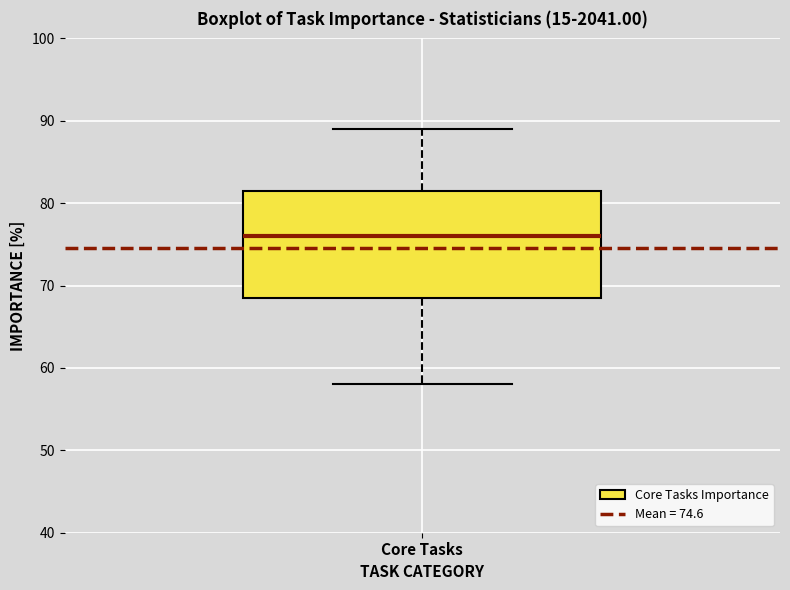

Where is the lower edge of the box for Core Tasks on the y-axis? The values are not printed on the chart, so give them approximately, as read against the axis.

69